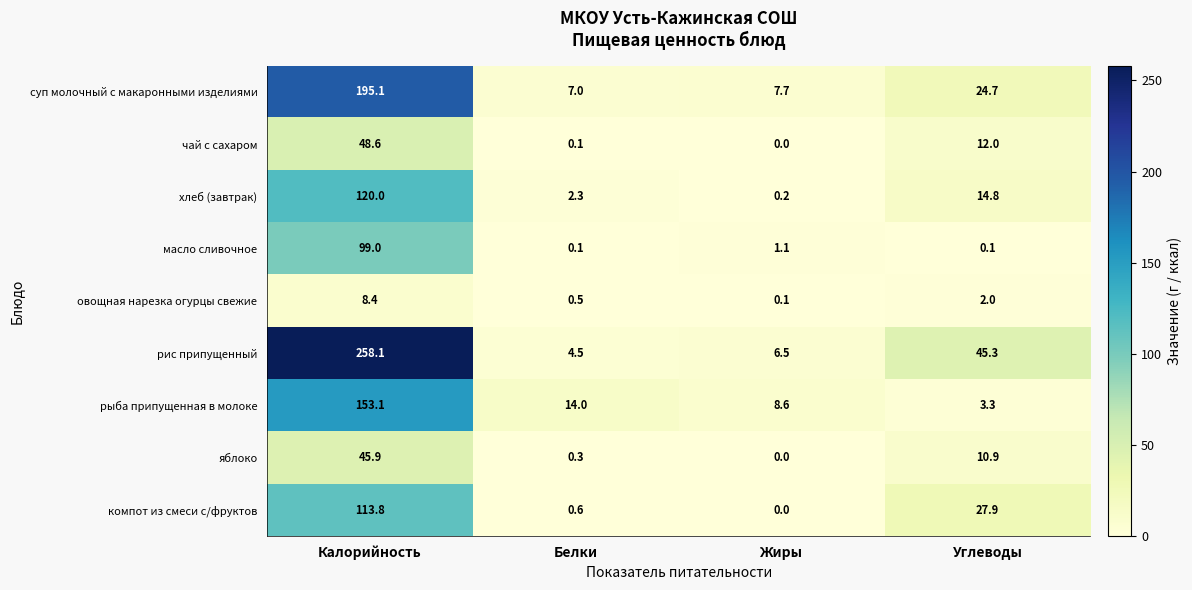

True or false: рыба припущенная в молоке has a value of 9.0 at Белки.

False